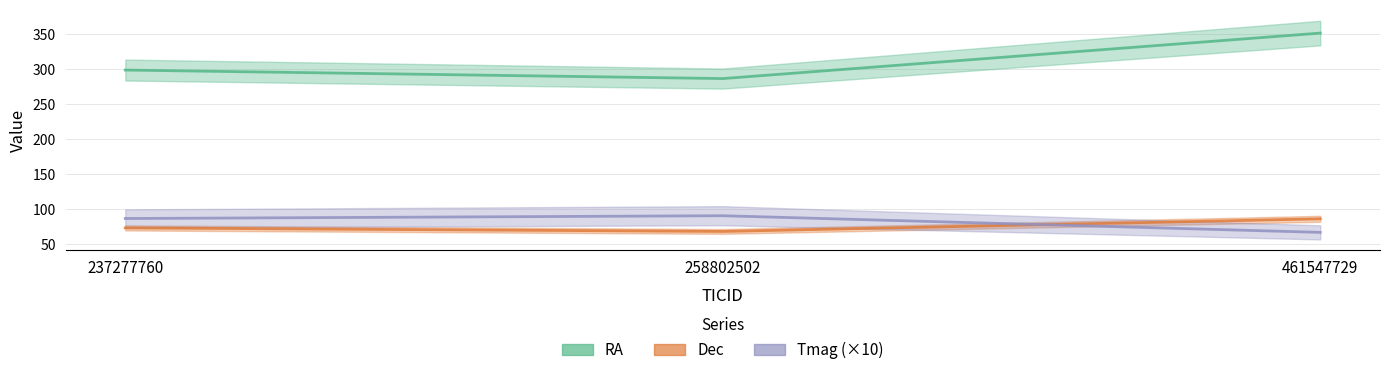

At which label does Tmag first exceed 87?

258802502